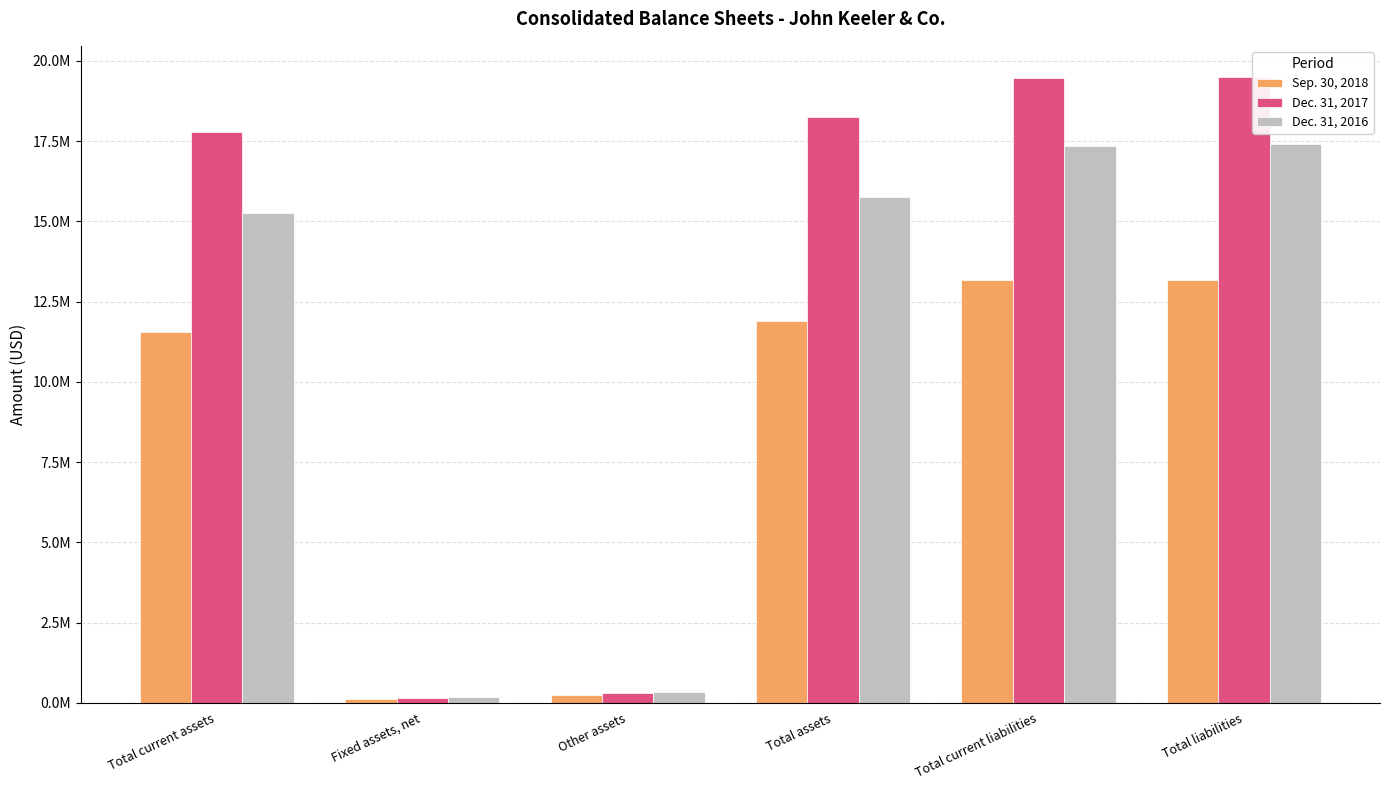

Does the chart contain any negative values?

No